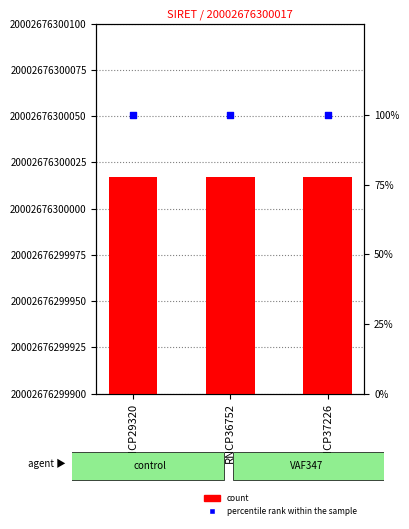

Which series contains the lowest Y value?

percentile rank within the sample